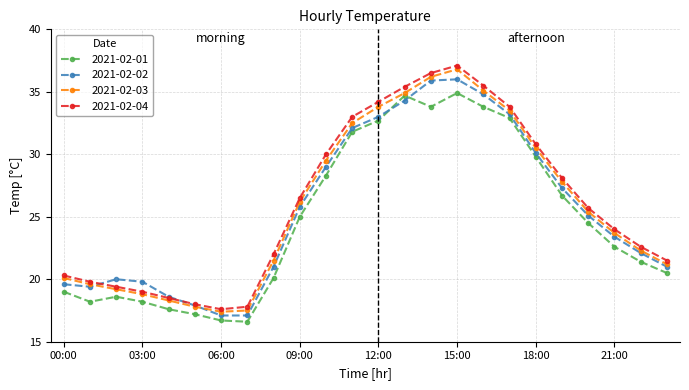

After their last crossing, which series has the higher values: 2021-02-01 or 2021-02-02?

2021-02-02